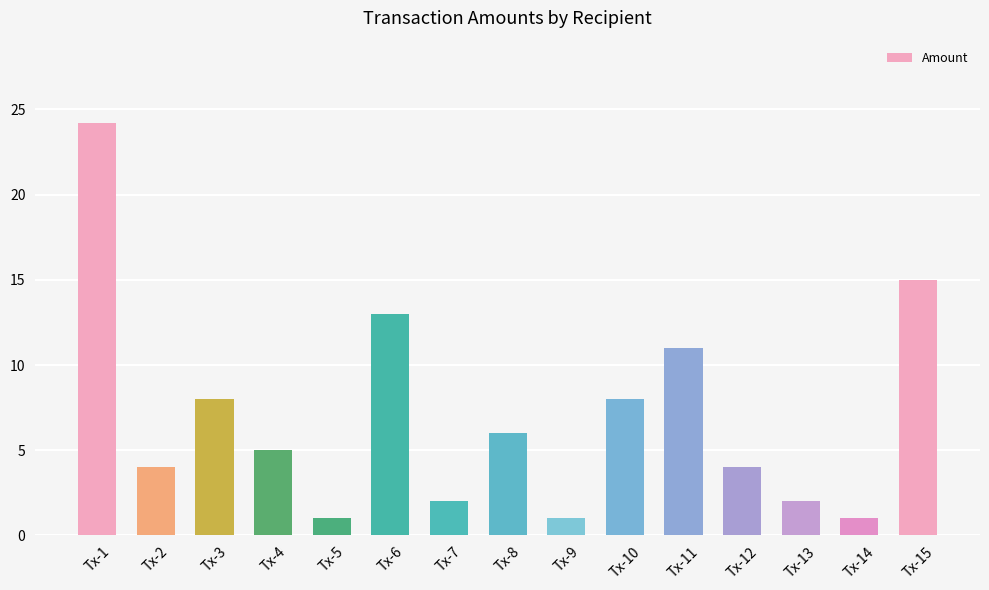

Which label corresponds to the largest value in the chart?

Tx-1